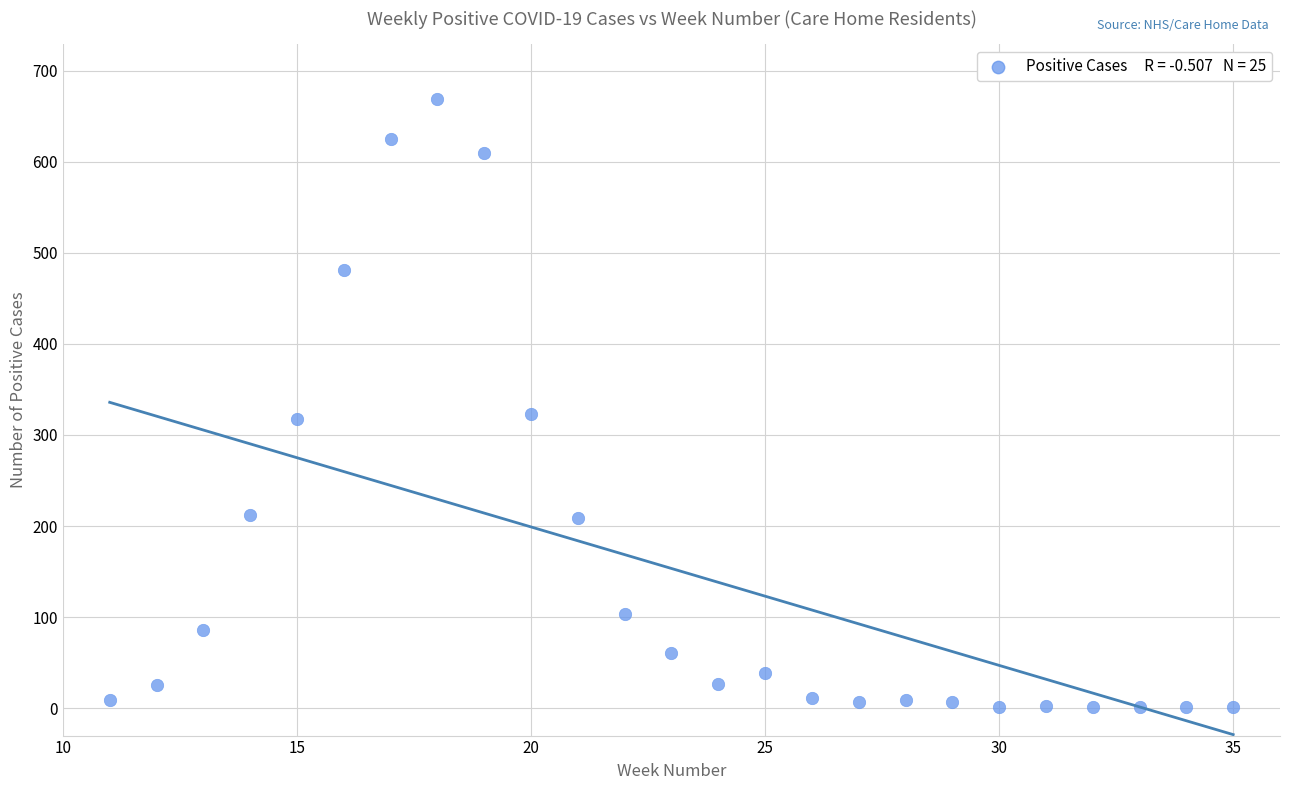

What is the range of Y values (max minus min)?

668